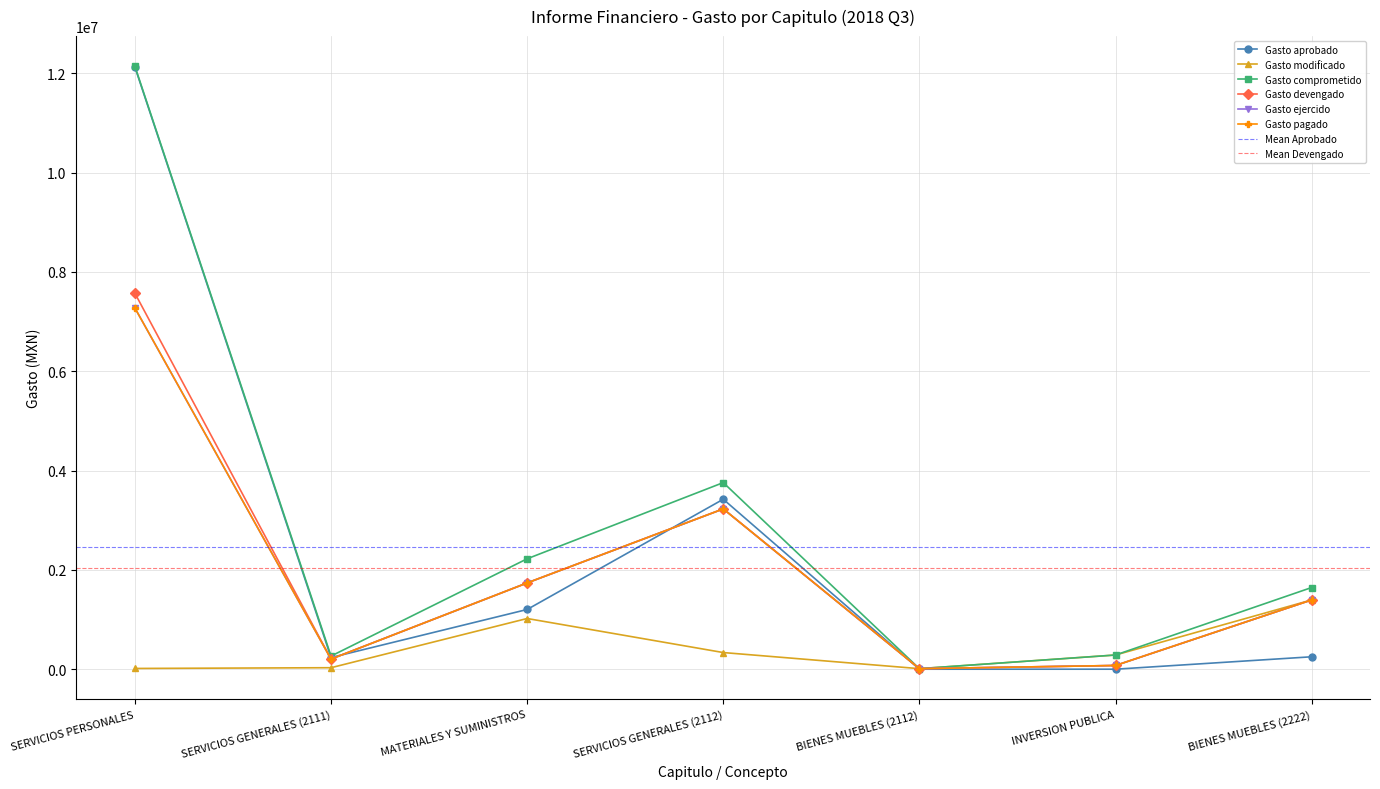

At how many categories does at least one series exceed 5921785?

1